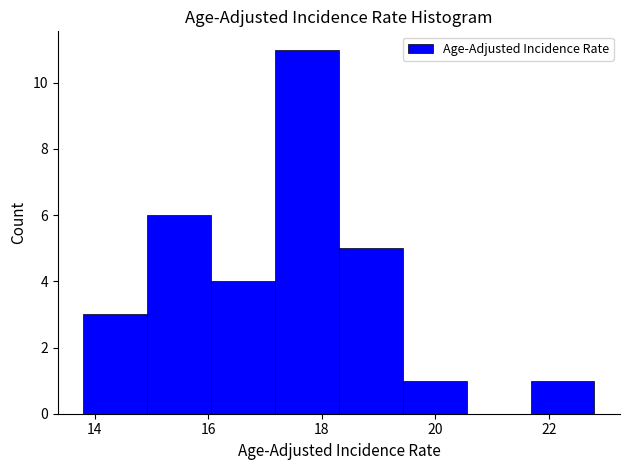

Reading left to right, transcribe this chart: for each bar, give the range it covers on the x-axis and its height. Neither the bar edges nor the heights are printed on the chart, so give them approximately, as read against the axes.

13.8 to 15.0: 3
15.0 to 16.0: 6
16.0 to 17.2: 4
17.2 to 18.4: 11
18.4 to 19.4: 5
19.4 to 20.6: 1
20.6 to 21.6: 0
21.6 to 22.8: 1